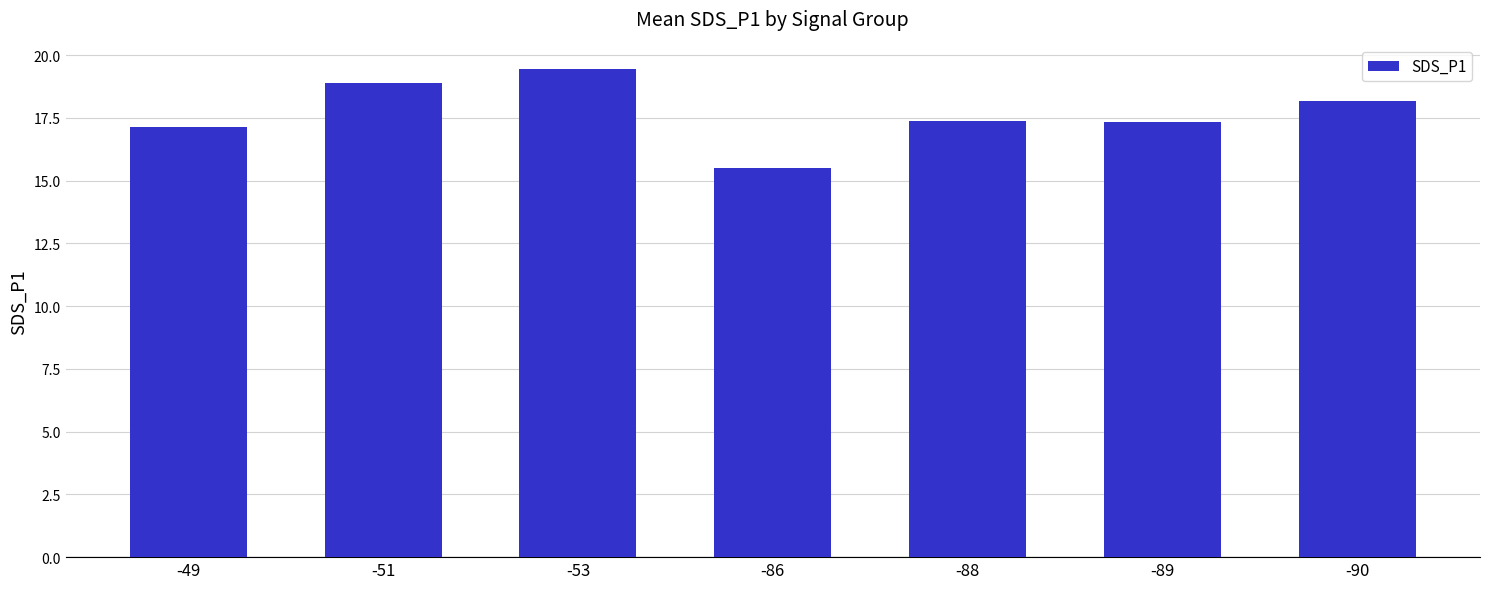

At which category does the chart reach its minimum across all series?

-86